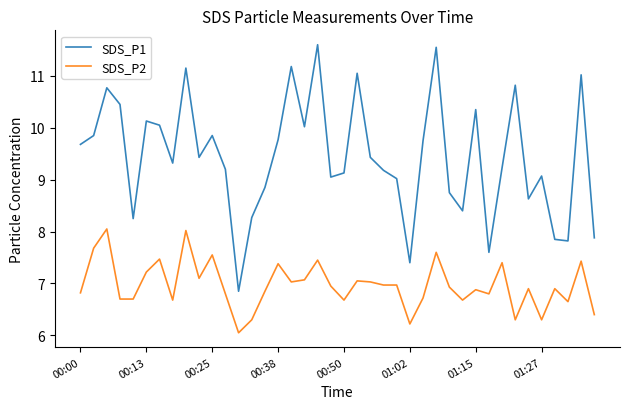

Which series has the largest total across all categories?

SDS_P1